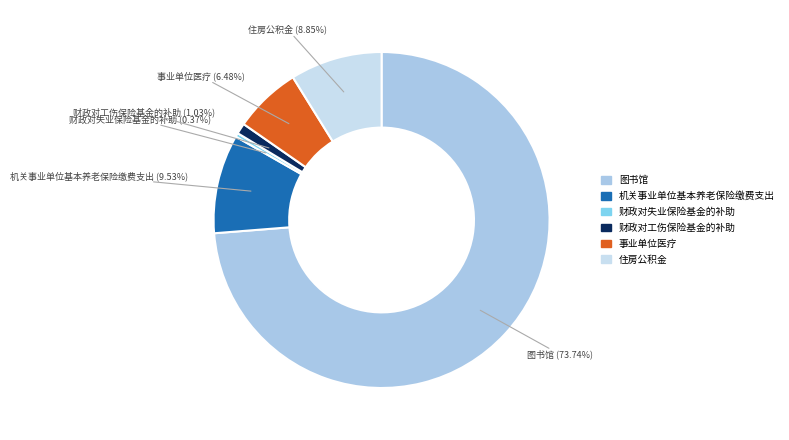

To the nearest percent, what percentage of the pie is 住房公积金?

9%